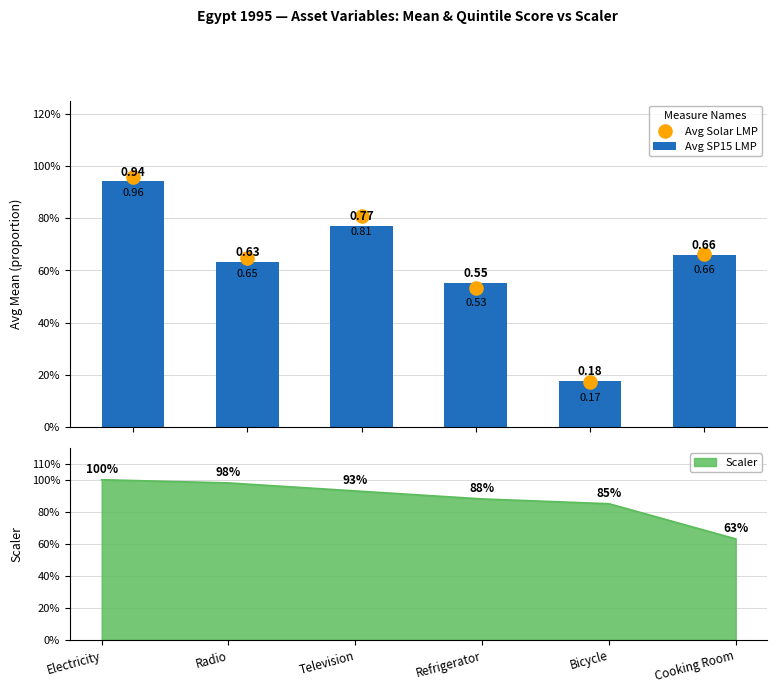

What are all the series names shown in the legend?

Avg SP15 LMP, Avg Solar LMP